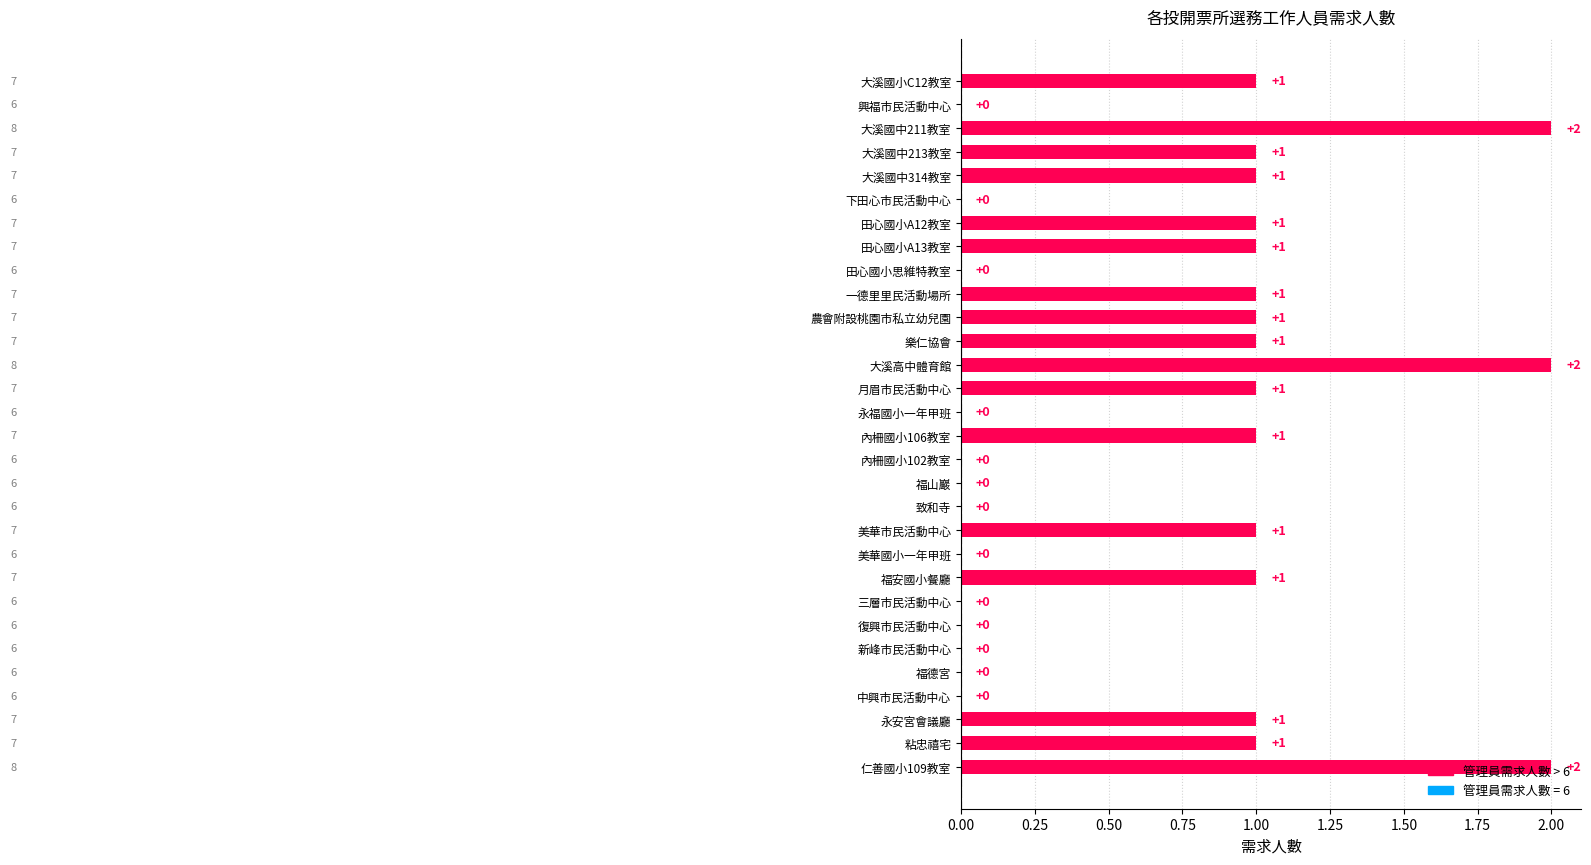

The value at 田心國小思維特教室 is 0. True or false?

True